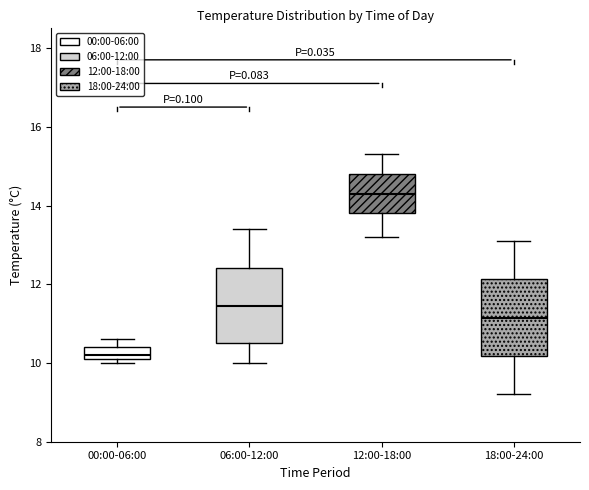

Reading left to right, read every box against the y-axis: the position of its median line, the range the box covers, and the ends of its whiskers. The values are not printed on the chart, so give them approximately, as read against the axis.

00:00-06:00: median 10.2 (just above the box's lower edge), box 10.2 to 10.4, whiskers 10.0 to 10.6
06:00-12:00: median 11.4, box 10.6 to 12.4, whiskers 10.0 to 13.4
12:00-18:00: median 14.4, box 13.8 to 14.8, whiskers 13.2 to 15.4
18:00-24:00: median 11.2, box 10.2 to 12.2, whiskers 9.2 to 13.2